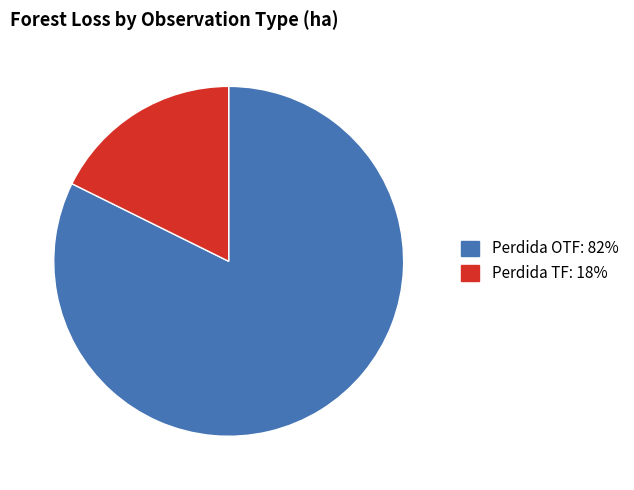

What is the ratio of the value at Perdida OTF to the value at Perdida TF?

4.7